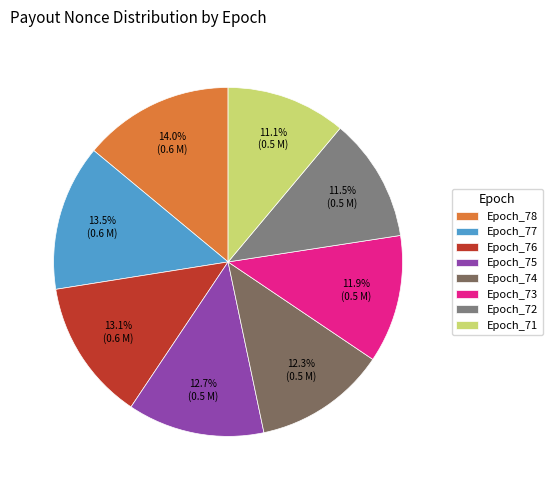

To the nearest percent, what is the combined percentage of Epoch_75 and Epoch_72?

24%